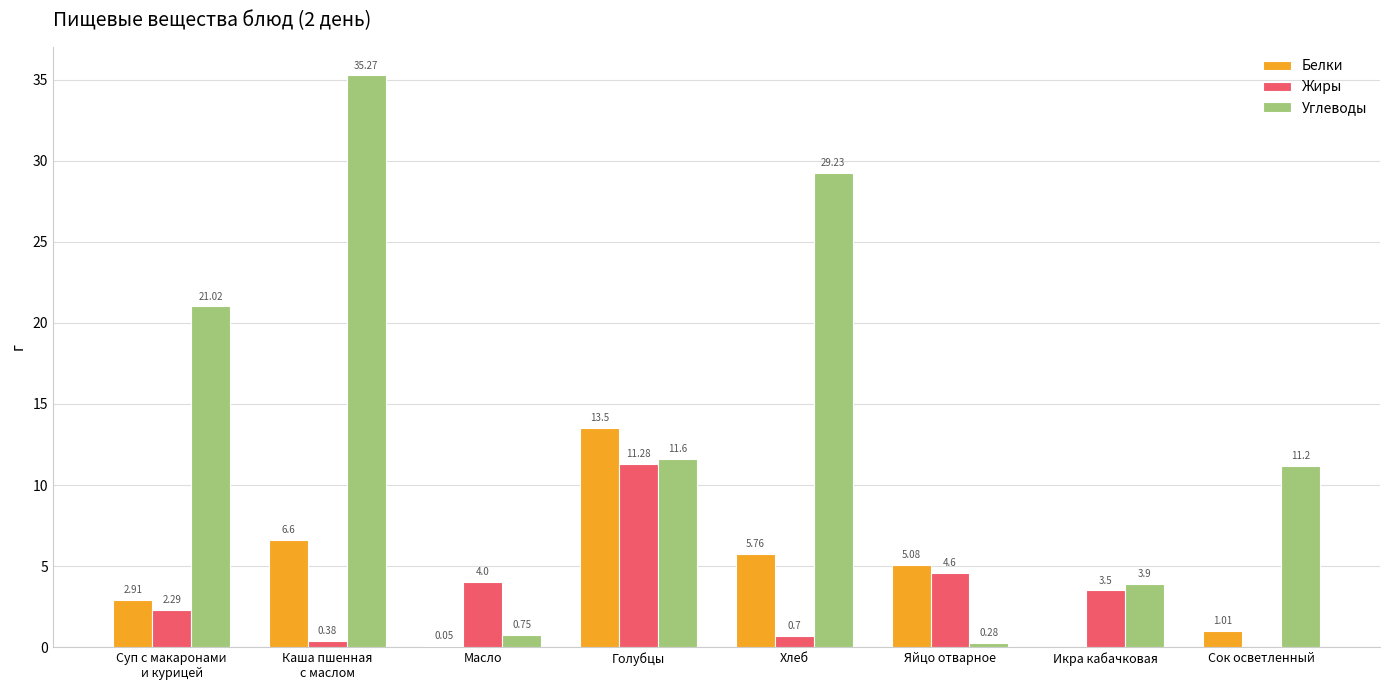

What is the sum of the Углеводы values at Голубцы and Сок осветленный?

22.8